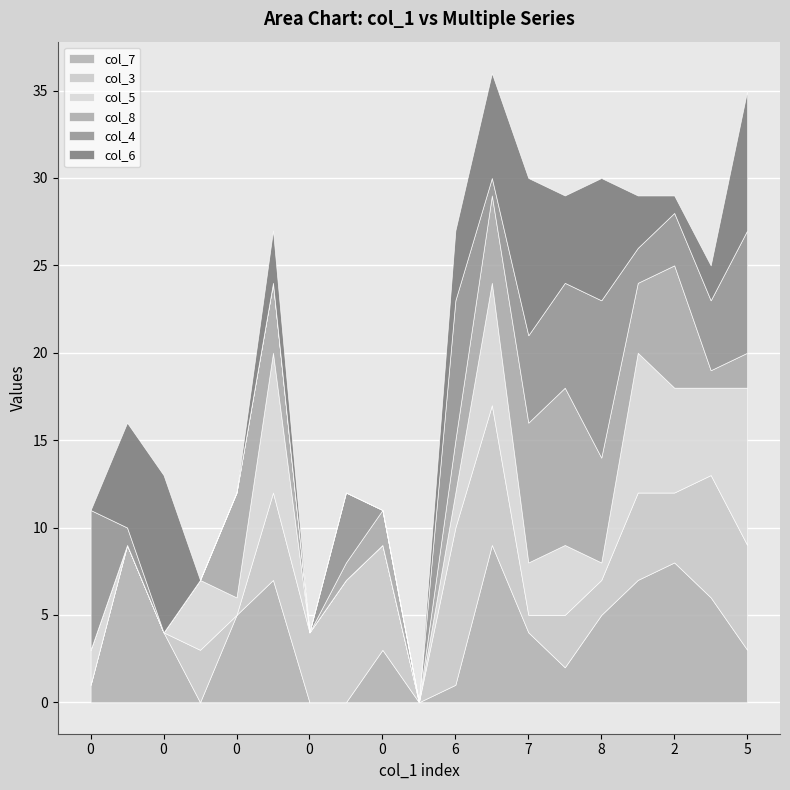

What is the label of the 6th point from the right?

1